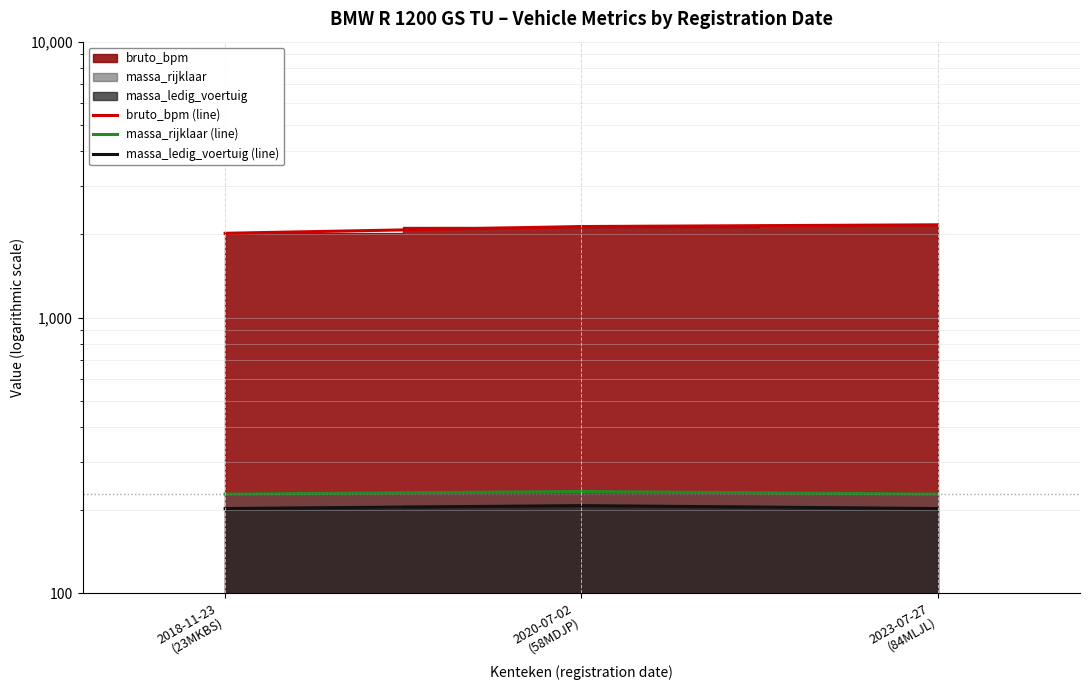

Which series changed the most between 2020-07-02
(58MDJP) and 2023-07-27
(84MLJL)?

bruto_bpm (line)